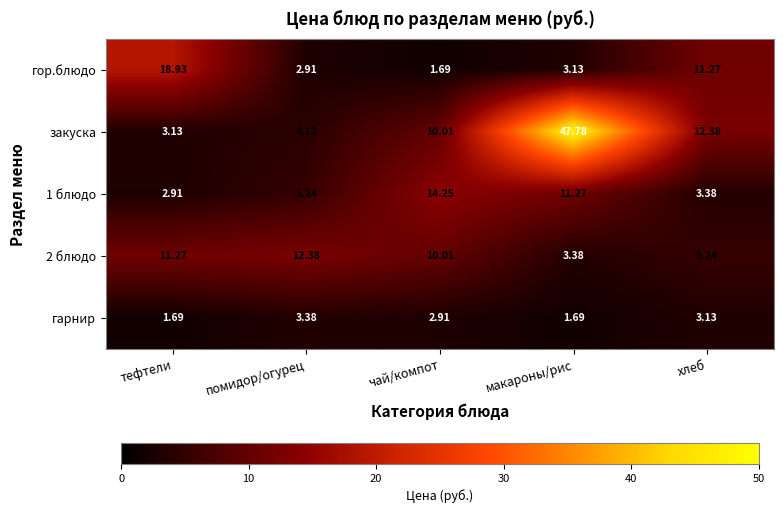

At which label does гор.блюдо reach its minimum?

чай/компот